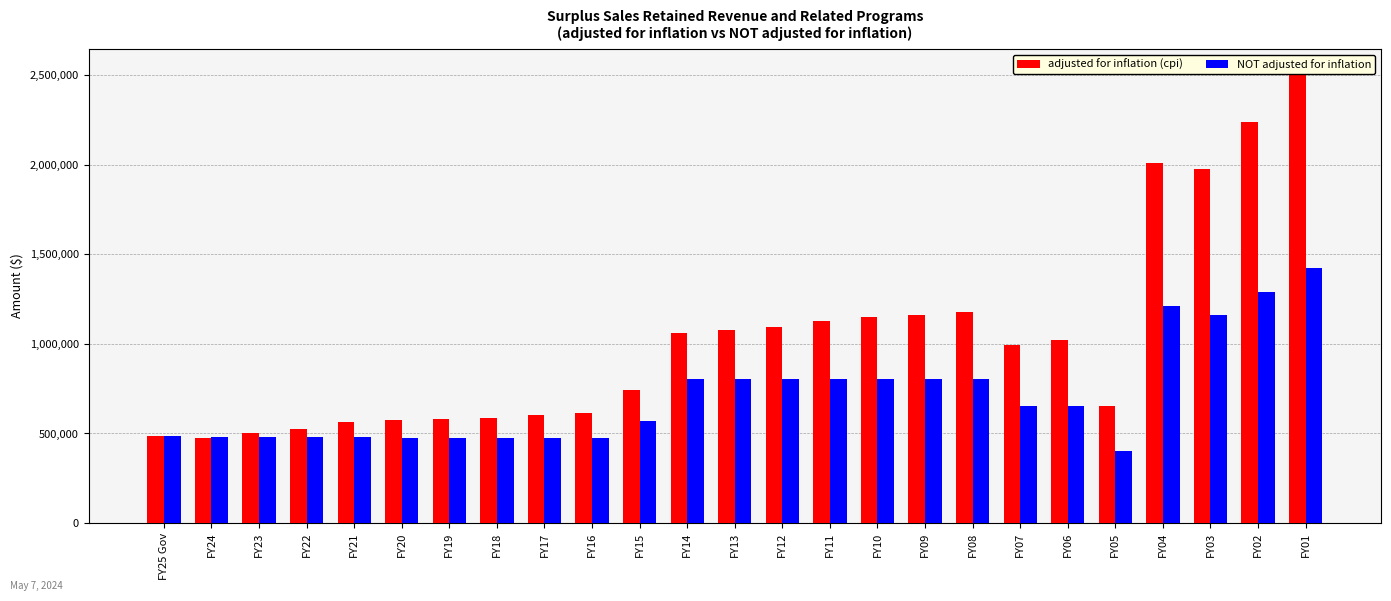

At how many categories does at least one series exceed 854862?

13